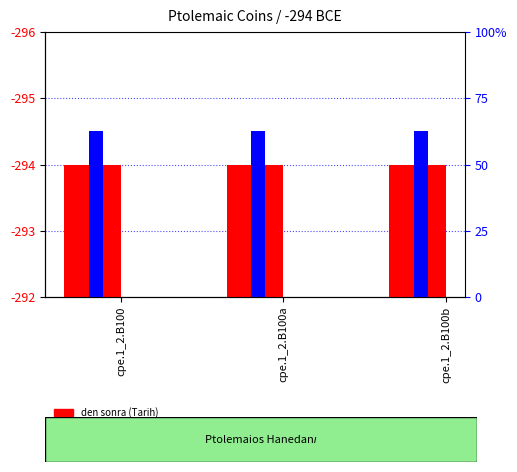

What is the minimum value for den sonra (Tarih)?

294.0